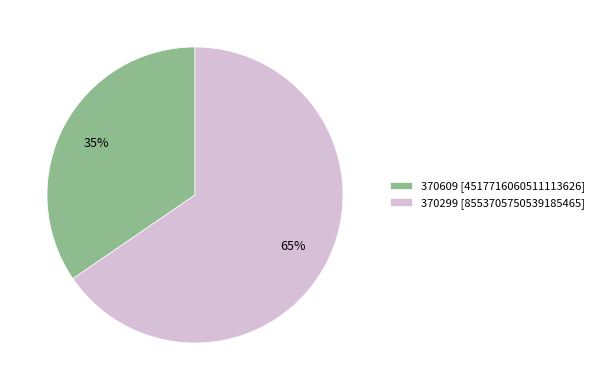

The 370609 slice represents 35% of the pie. True or false?

True